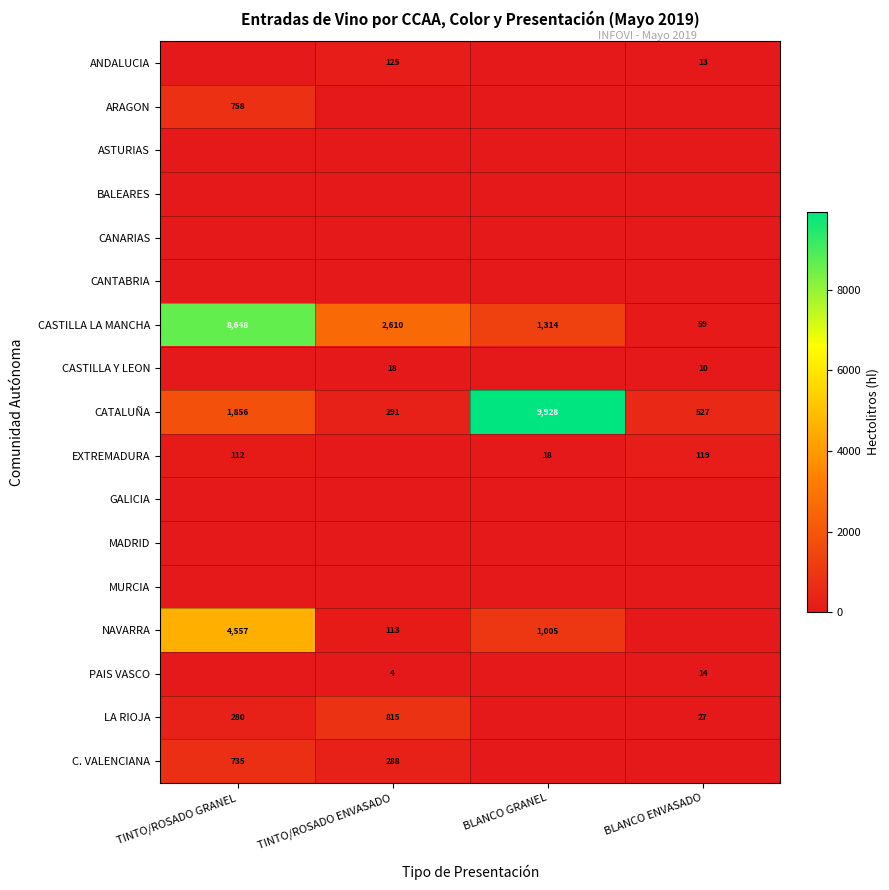

The NAVARRA series shows 113 at TINTO/ROSADO ENVASADO. True or false?

True